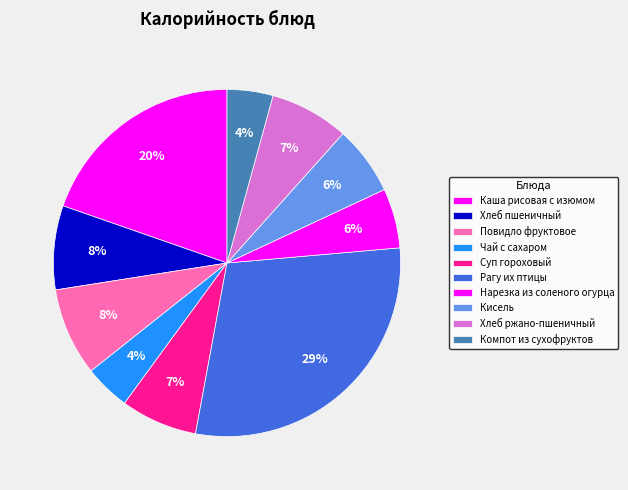

Count the number of slices in the pie.

10